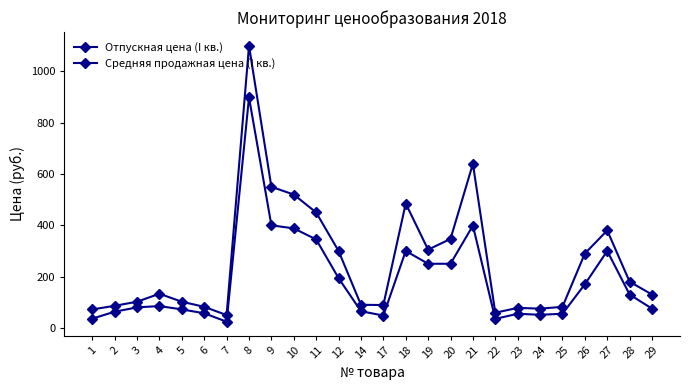

Which category has the lowest value in the Средняя продажная цена (I кв.) series?

7